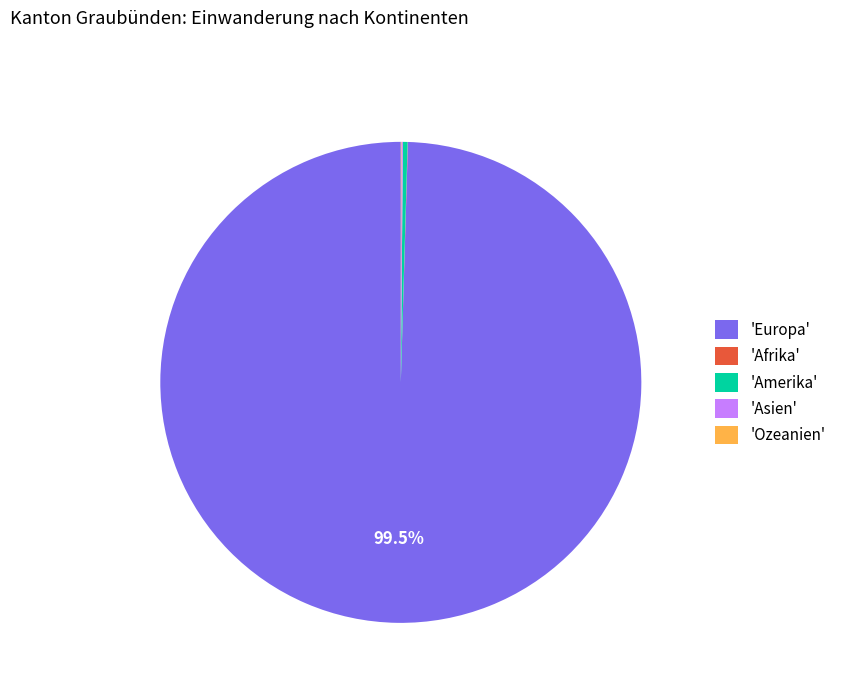

Is the sum of 'Europa' and 'Amerika' greater than half?

Yes